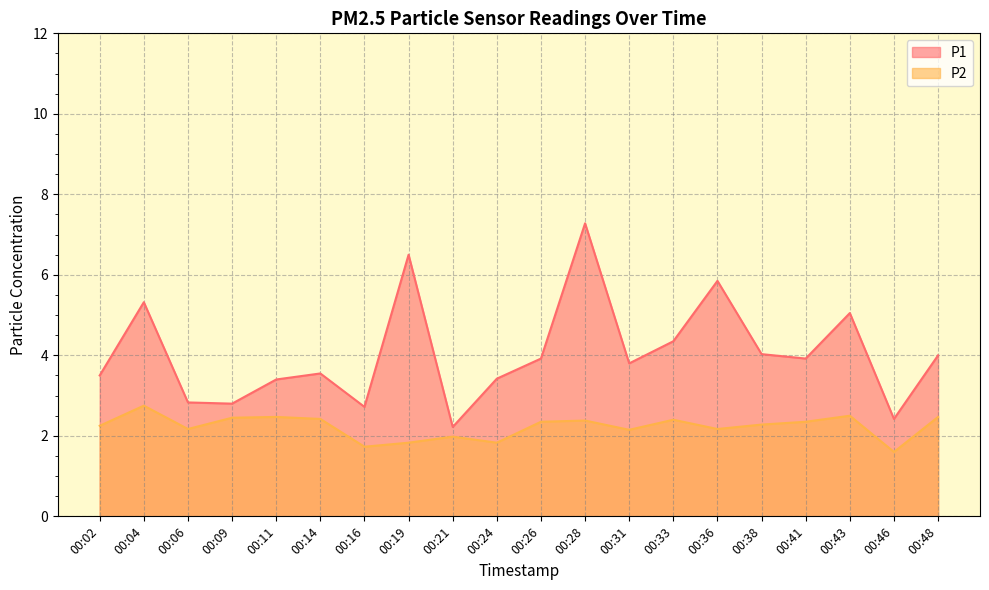

True or false: P1 has more than 0 points higher than both neighbors.

True